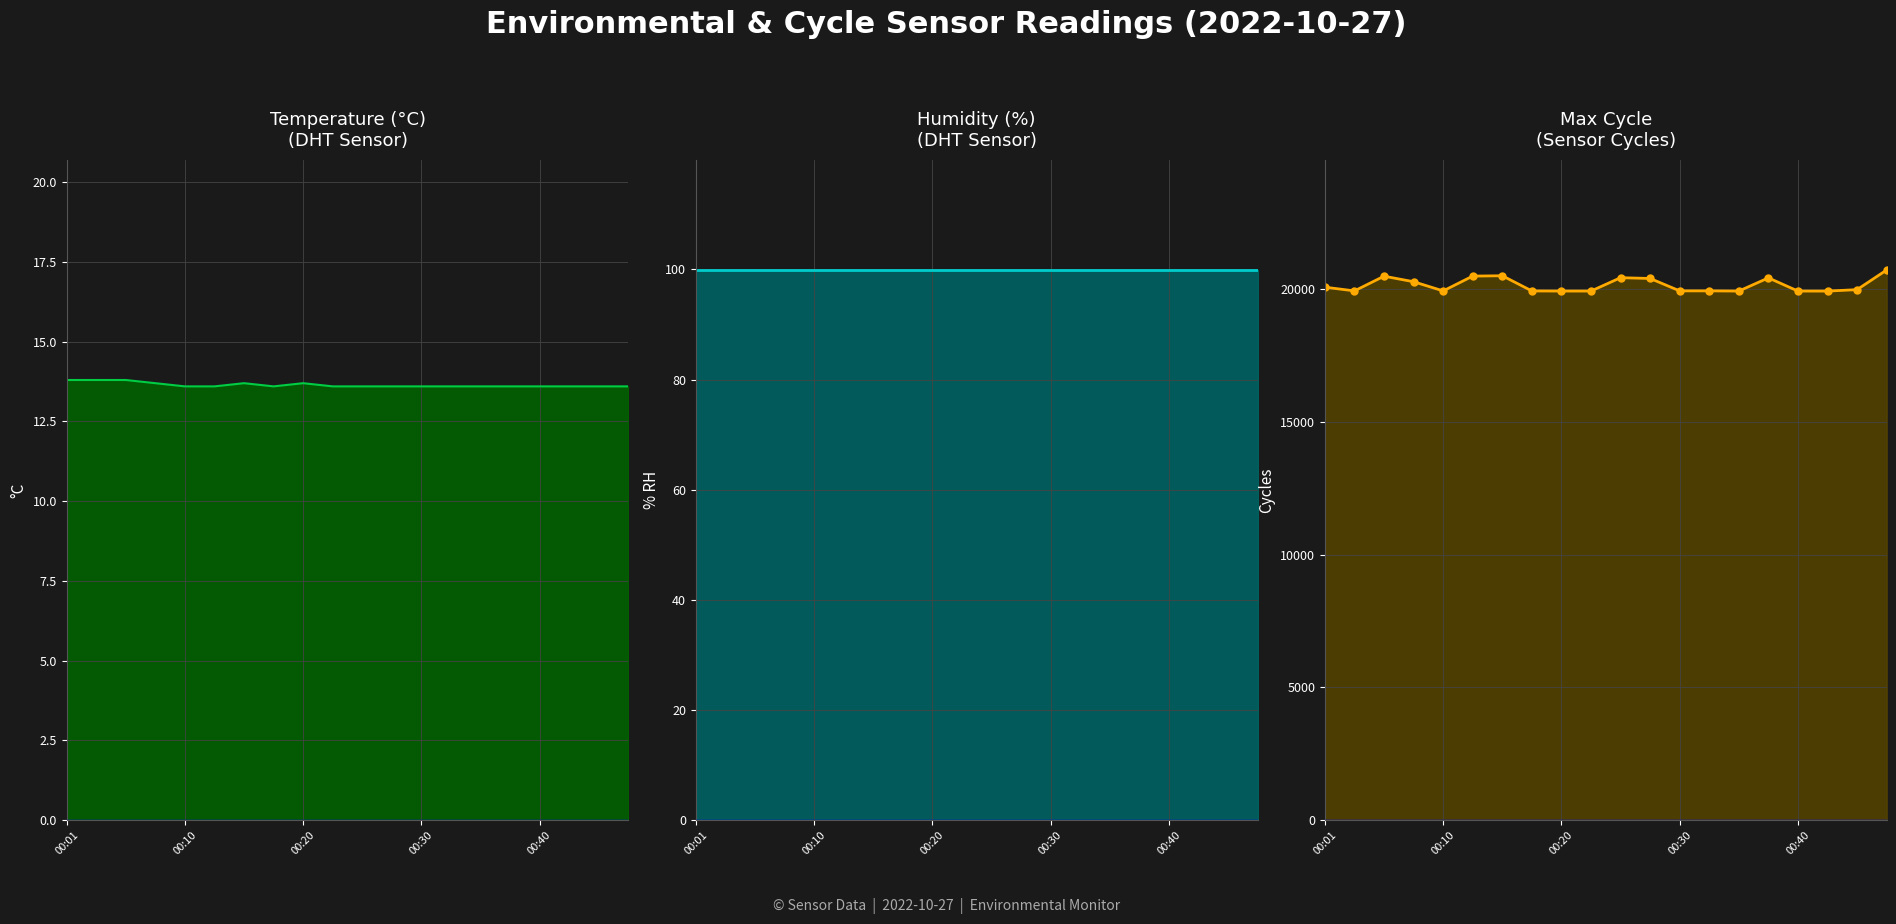

True or false: Max_cycle has a value of 4727.9 at 18.

False